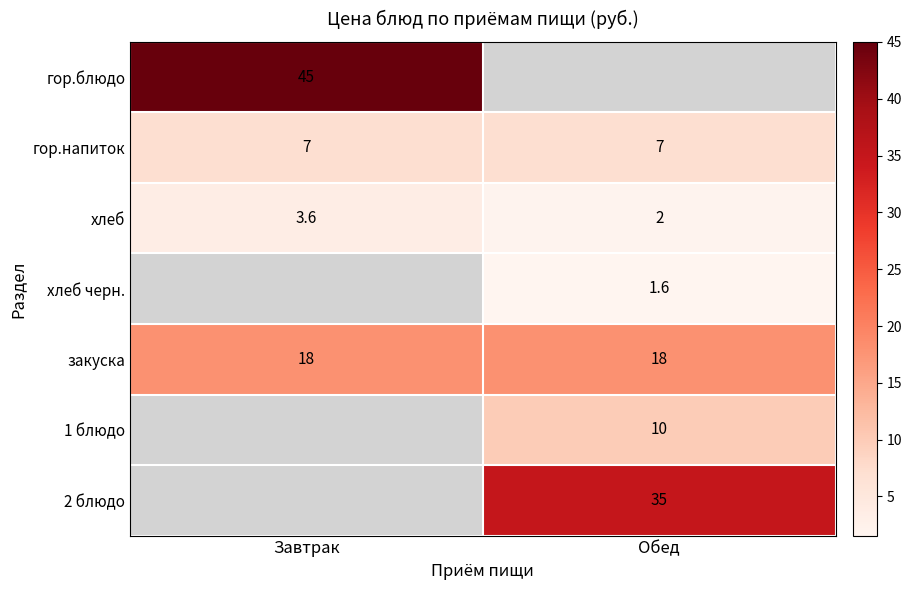

At which category does the chart reach its peak across all series?

Завтрак